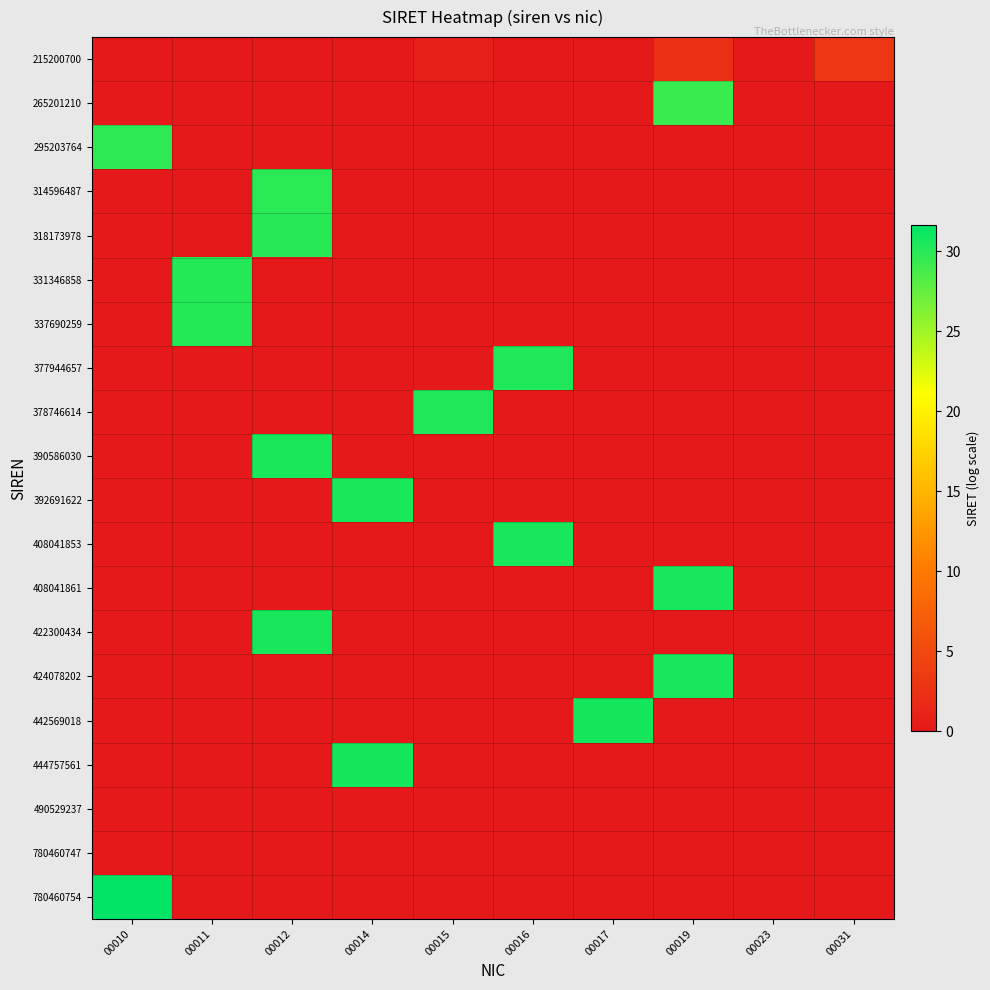

What is the total value across all series at 00012?

121.0